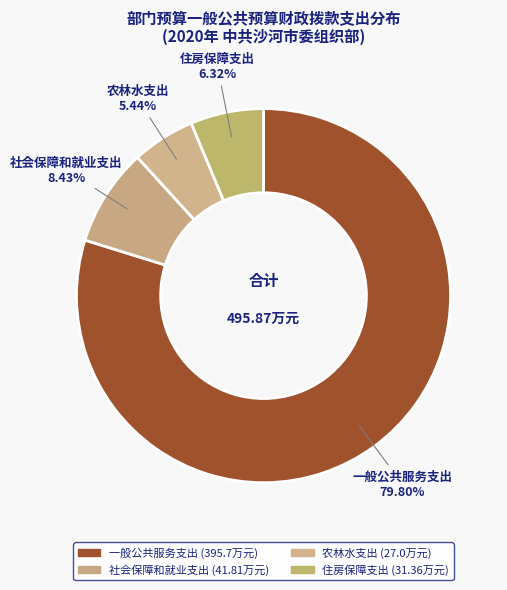

How many segments does this pie chart have?

4